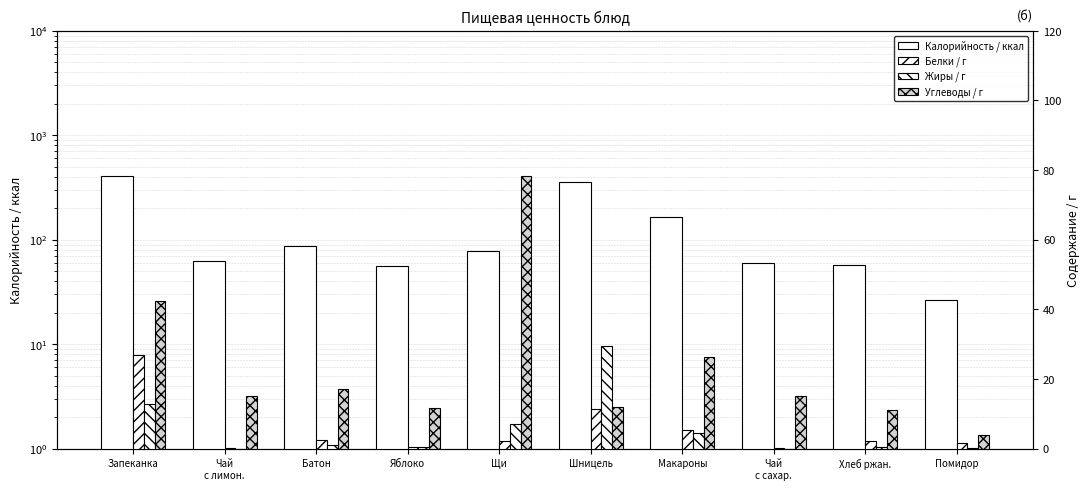

Reading right to left, what are all the values shown in this chart?

Калорийность / ккал: 26.6	57.4	60.0	167.0	357.9	78.2	56.4	86.5	63.3	409.3
Белки / г: 1.5	2.2	0.1	5.5	11.4	2.2	0.5	2.5	0.3	26.8
Жиры / г: 0.3	0.4	0.0	4.5	29.5	7.2	0.5	1.0	0.0	12.8
Углеводы / г: 4.0	11.0	15.0	26.2	12.0	78.2	11.8	17.0	15.2	42.3